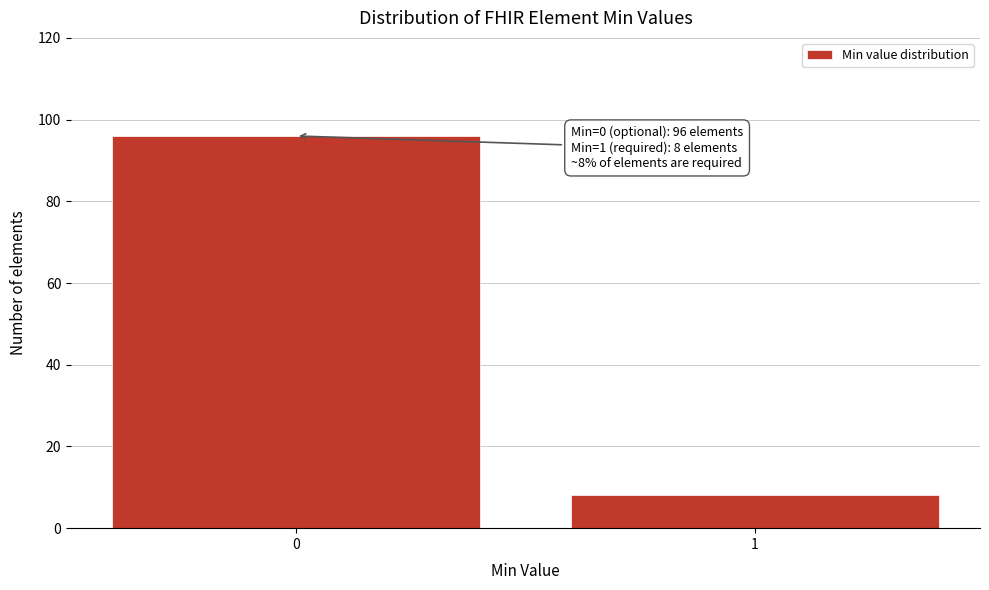

Reading left to right, extract all data points from this chart.

0=96	1=8